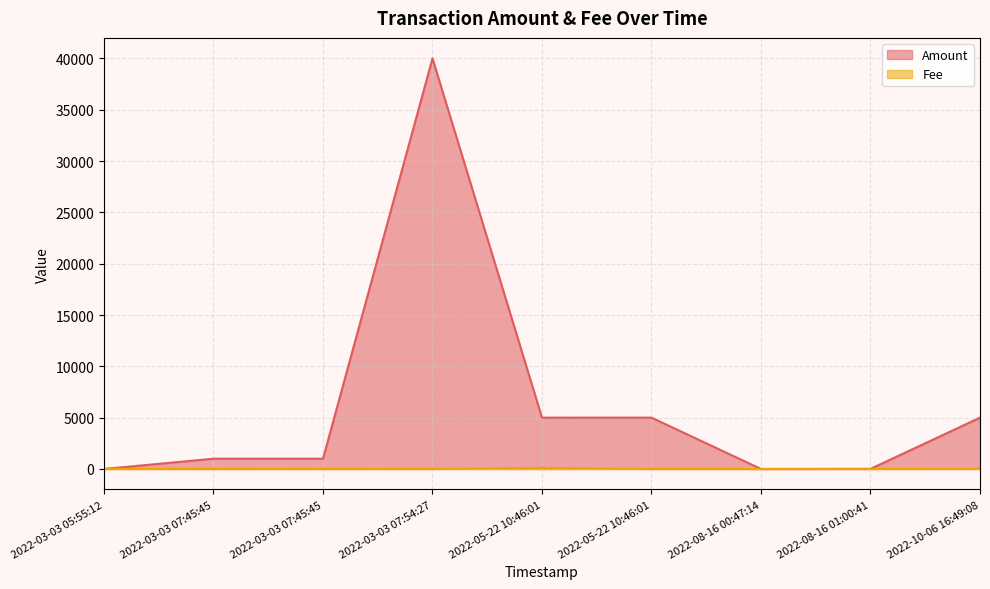

Where is Fee nearest to the value 55?

2022-10-06 16:49:08